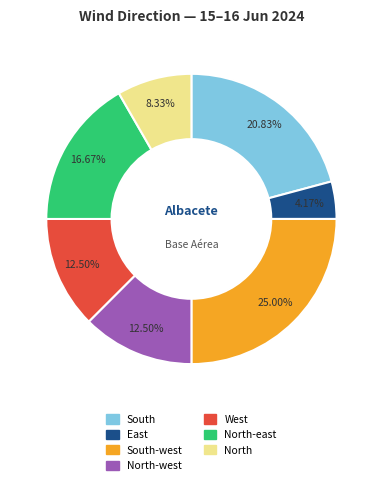

Is there any slice that represents more than half of the pie?

No